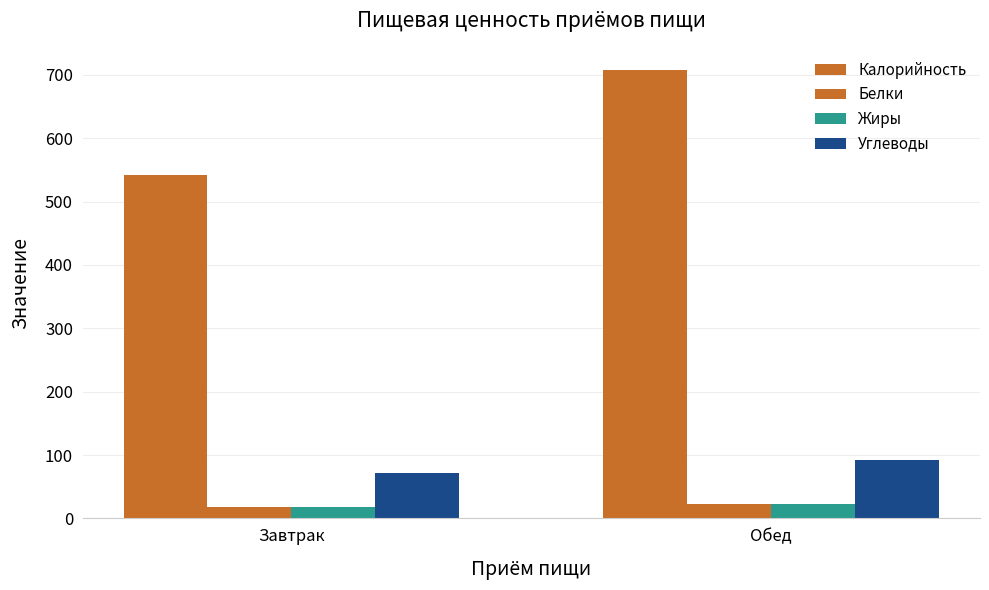

Reading left to right, transcribe all the data shown in this chart.

Калорийность: 542.0	707.2
Белки: 18.7	23.1
Жиры: 18.1	22.2
Углеводы: 72.1	92.2